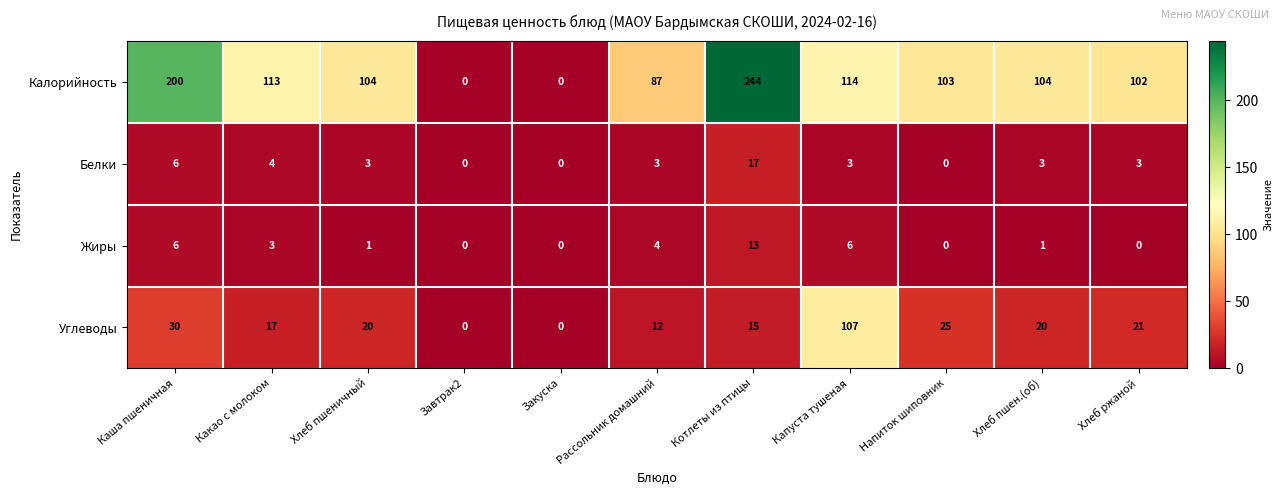

Which series has the widest spread of values?

Калорийность